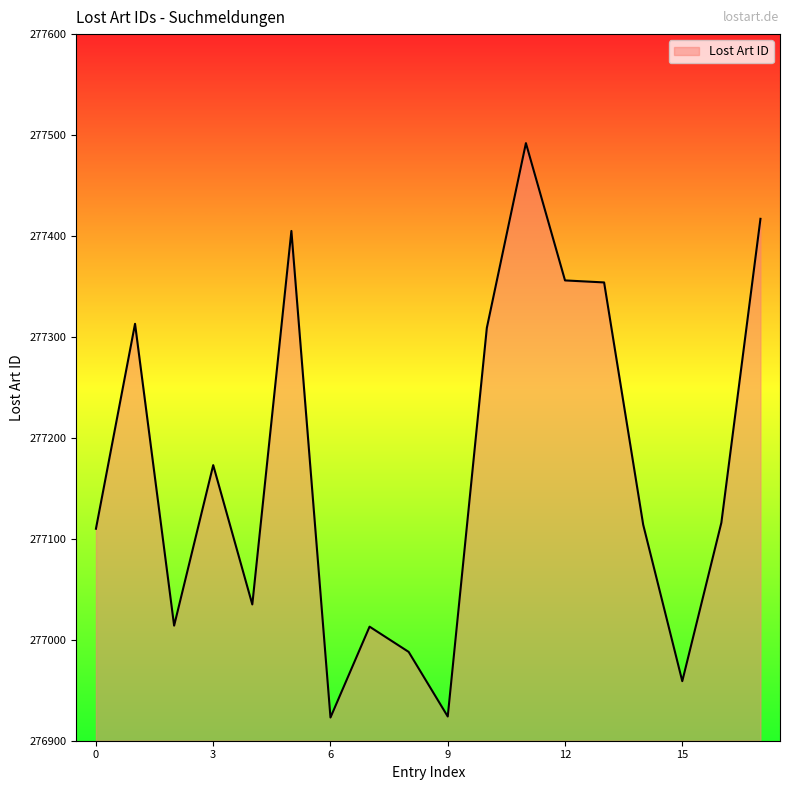

What is the difference between the maximum and minimum values?

569